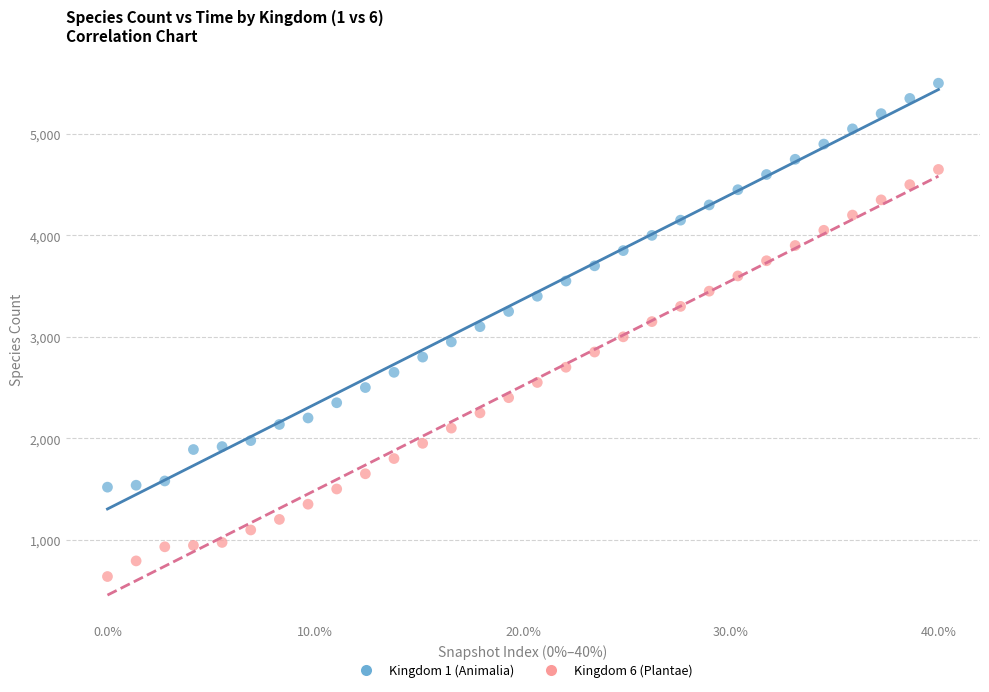

Which series has the widest spread of Y values?

Kingdom 6 (Plantae)